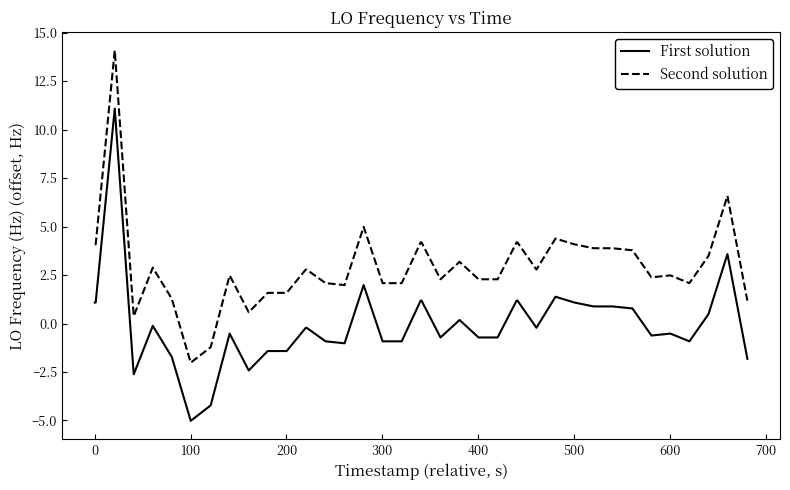

What is the greatest value displayed?

14.1